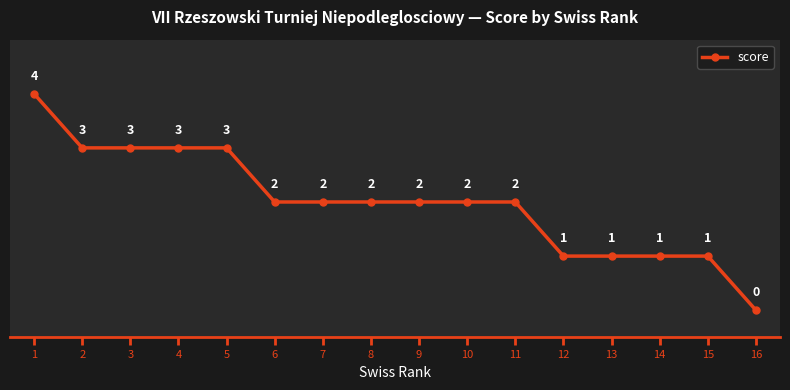

What is the value of the 13th point from the left?

1